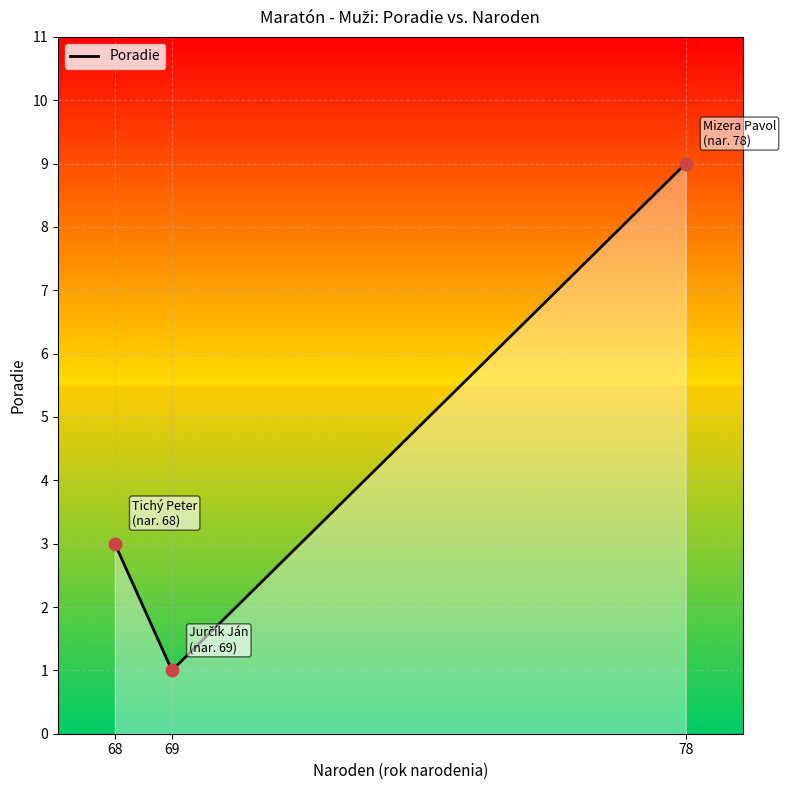

What is the change in value from 68 to 69?

-2